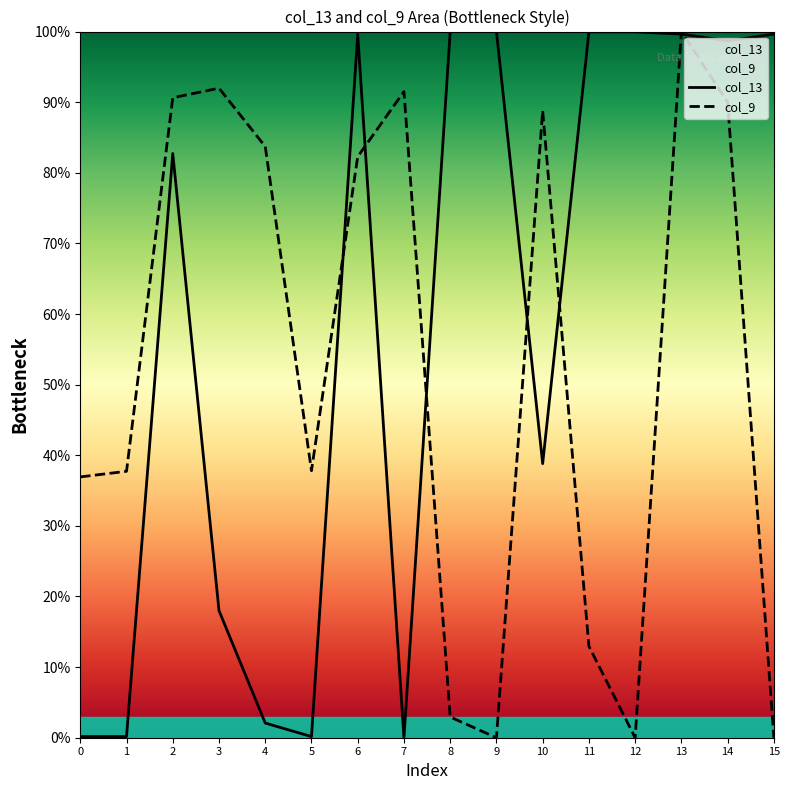

Is the value of col_13 at 13 greater than the value of col_9 at 3?

Yes